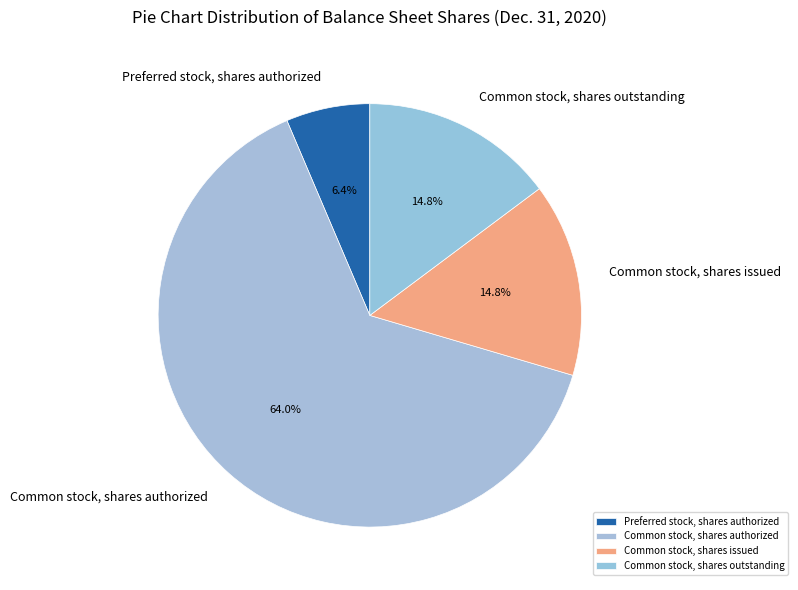

To the nearest percent, what is the combined percentage of Common stock, shares authorized and Common stock, shares issued?

79%